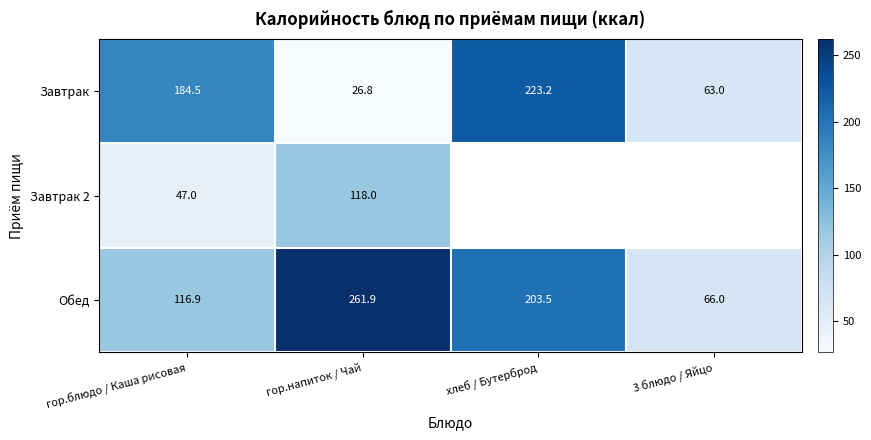

Which series changed the most between гор.блюдо / Каша рисовая and гор.напиток / Чай?

Завтрак